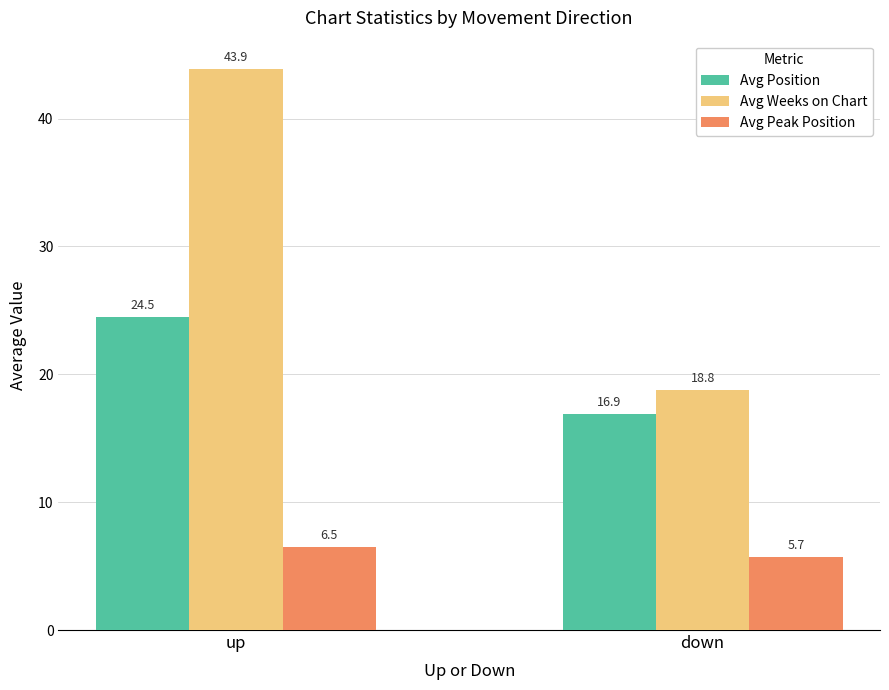

At which label is Avg Weeks on Chart closest to 31?

down